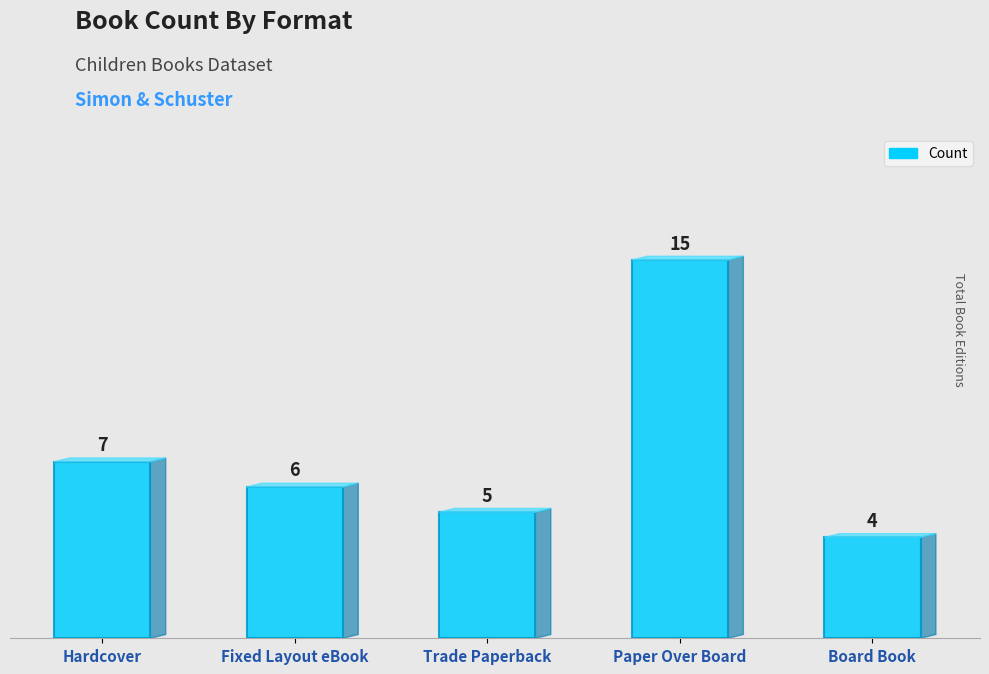

The chart shows a value of 7 at Trade Paperback. True or false?

False